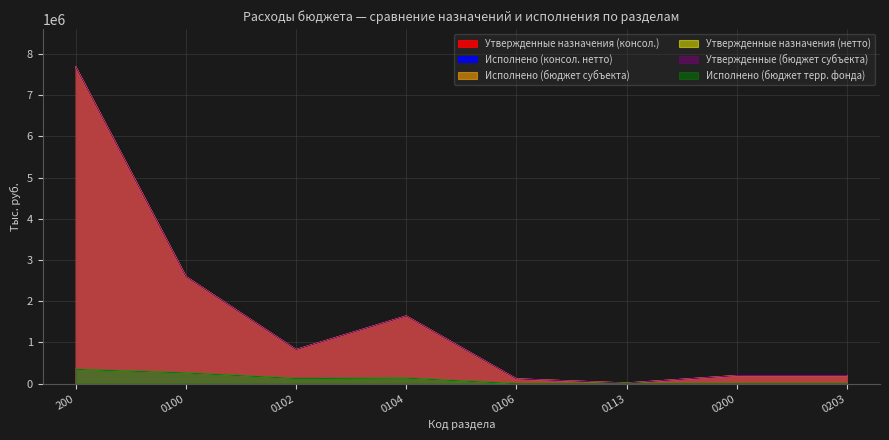

Reading right to left, list all the values displayed in this chart.

Утвержденные назначения (консол.): 0203=195500.0	0200=195500.0	0113=15000.3	0106=115470.0	0104=1641864.0	0102=825953.0	0100=2598287.3	200=7684762.4
Исполнено (консол. нетто): 0203=0.0	0200=0.0	0113=0.0	0106=0.0	0104=135084.4	0102=126474.5	0100=261558.9	200=346014.9
Исполнено (бюджет субъекта): 0203=0.0	0200=0.0	0113=0.0	0106=0.0	0104=135084.4	0102=126474.5	0100=261558.9	200=346014.9
Утвержденные назначения (нетто): 0203=195500.0	0200=195500.0	0113=15000.3	0106=115470.0	0104=1641864.0	0102=825953.0	0100=2598287.3	200=7684762.4
Утвержденные (бюджет субъекта): 0203=195500.0	0200=195500.0	0113=15000.3	0106=115470.0	0104=1641864.0	0102=825953.0	0100=2598287.3	200=7684762.4
Исполнено (бюджет терр. фонда): 0203=0.0	0200=0.0	0113=0.0	0106=0.0	0104=135084.4	0102=126474.5	0100=261558.9	200=346014.9